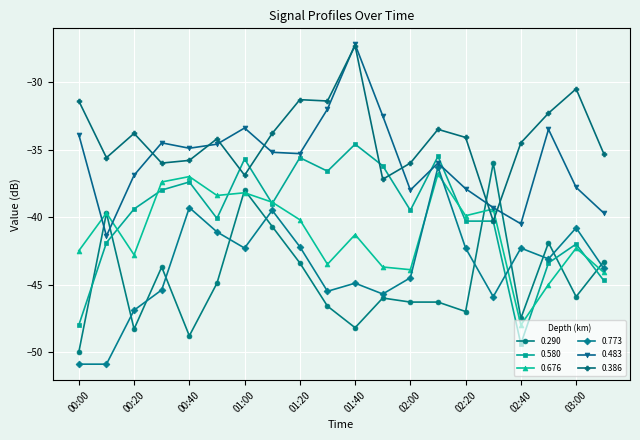

After their last crossing, which series has the higher values: 0.580 or 0.386?

0.386